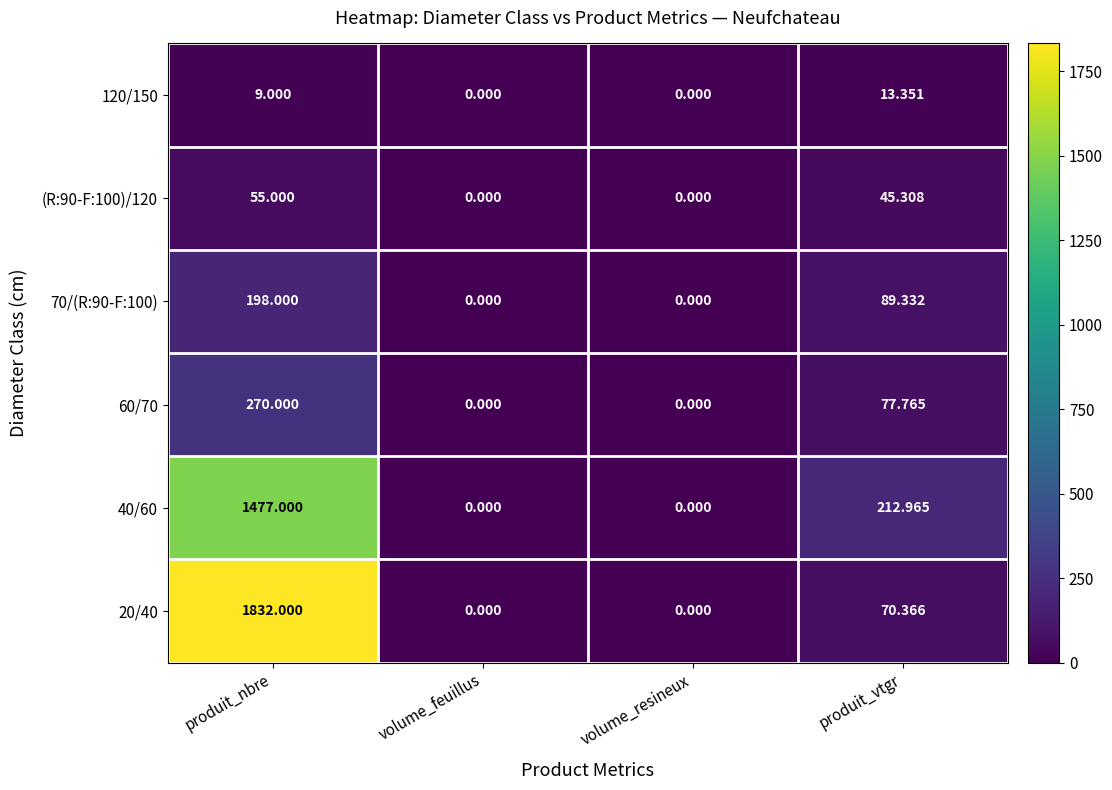

Which category has the highest value in the (R:90-F:100)/120 series?

produit_nbre